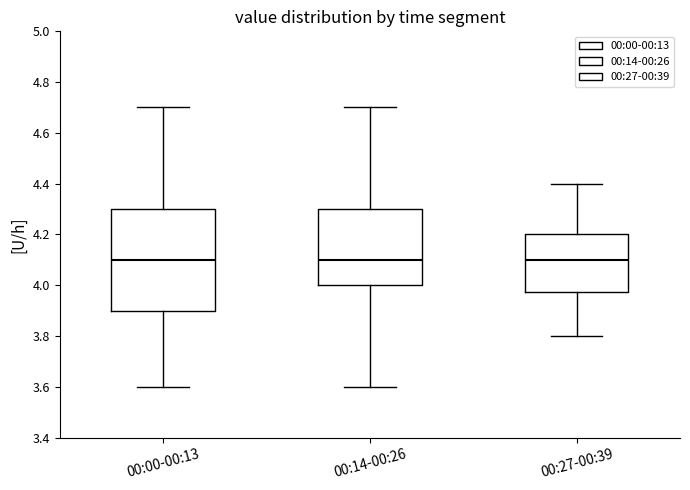

Reading left to right, transcribe this box plot: for each box, give where its median line is, the range the box spans, and where its two whiskers end, as read against the y-axis. The values are not printed on the chart, so give them approximately, as read against the axis.

00:00-00:13: median 4.10, box 3.90 to 4.30, whiskers 3.60 to 4.70
00:14-00:26: median 4.10, box 4.00 to 4.30, whiskers 3.60 to 4.70
00:27-00:39: median 4.10, box 3.98 to 4.20, whiskers 3.80 to 4.40